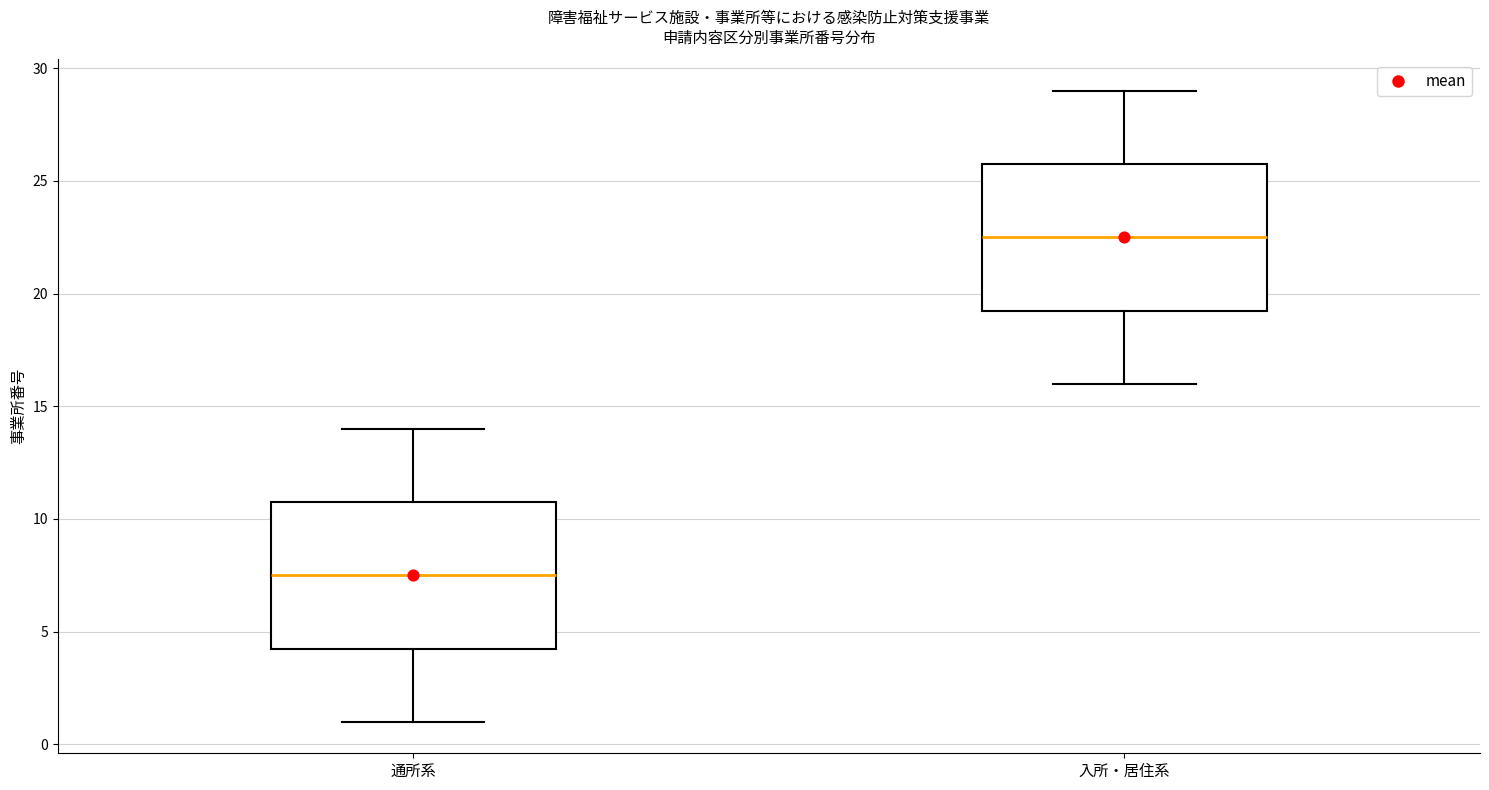

Which box's median line is the highest?

入所・居住系